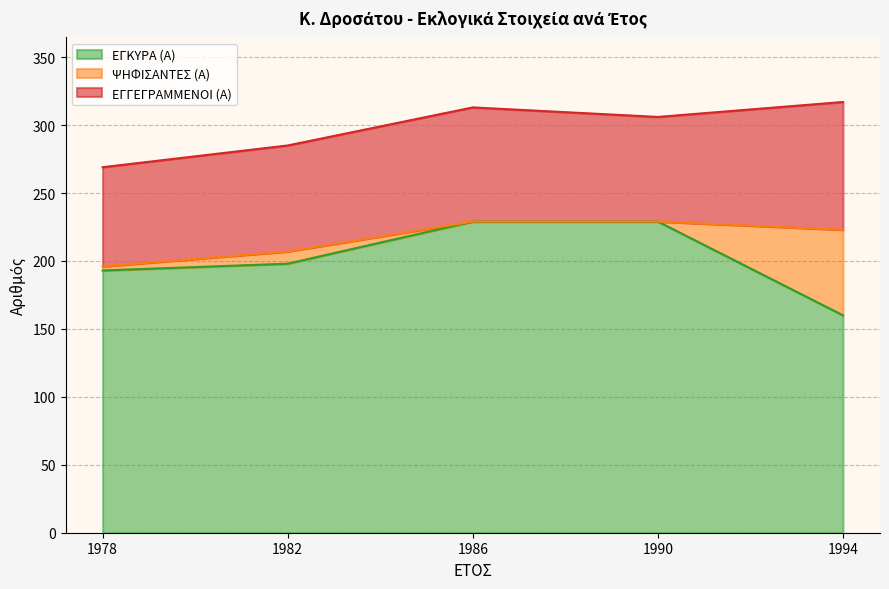

True or false: ΕΓΓΕΓΡΑΜΜΕΝΟΙ (Α) and ΕΓΚΥΡΑ (Α) cross at least once.

False